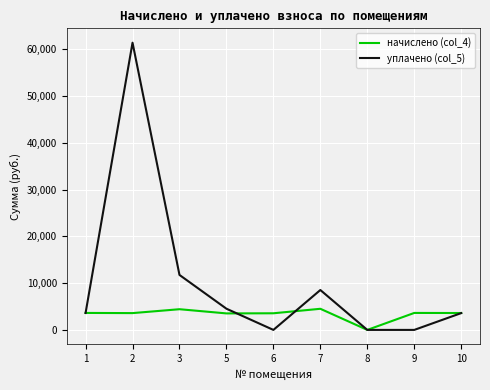

What is the greatest value displayed?

61401.0